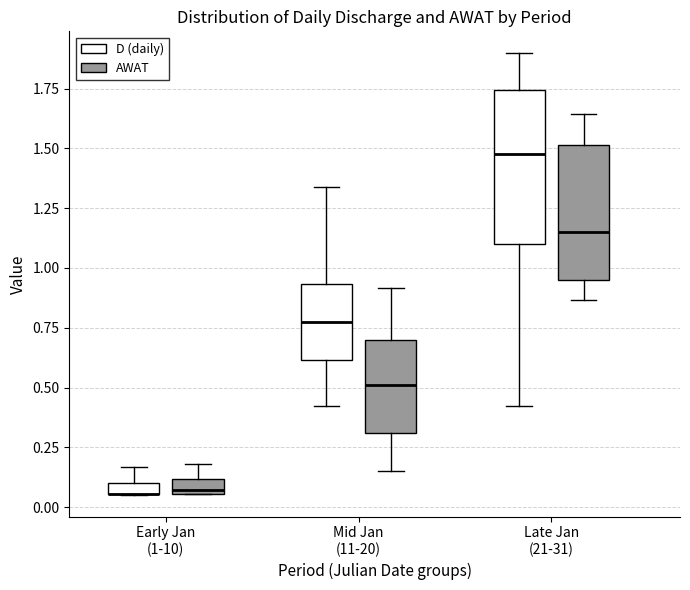

Where does the median line of the box for Mid Jan (11-20) (D (daily)) sit on the y-axis? The values are not printed on the chart, so give them approximately, as read against the axis.

0.75